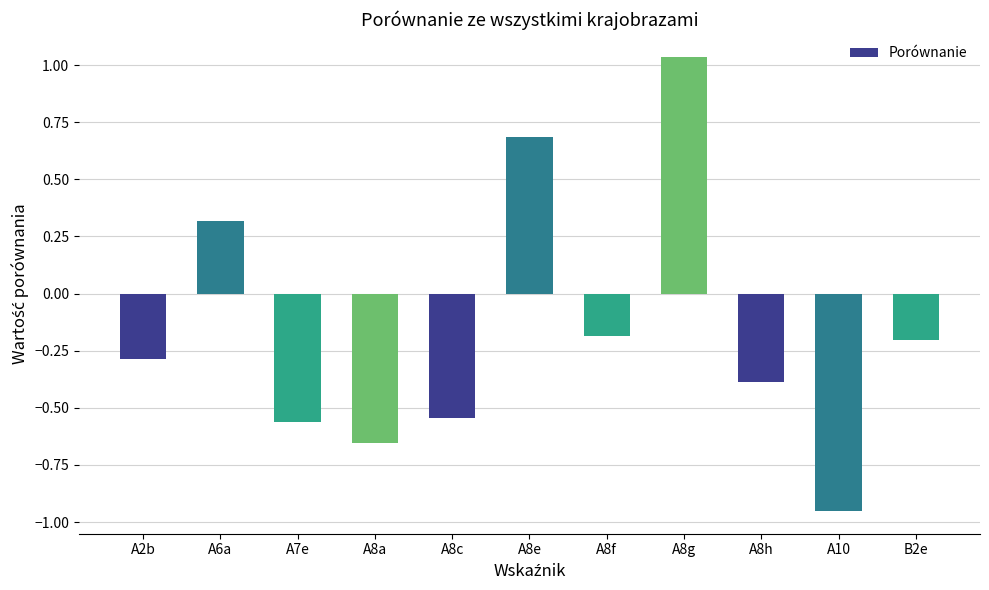

Which category has the lowest value across all series?

A10